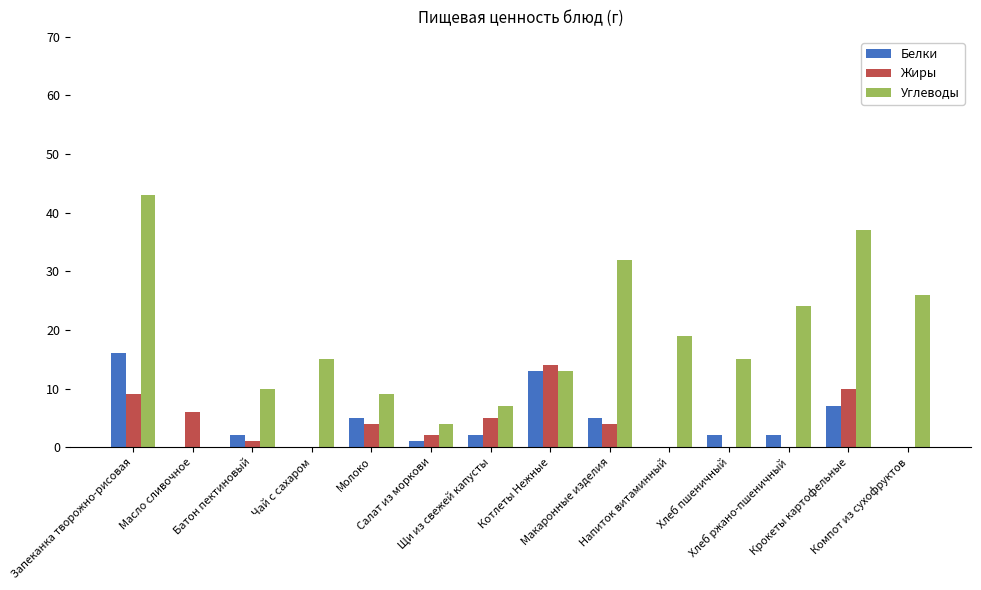

Which series has the largest total across all categories?

Углеводы